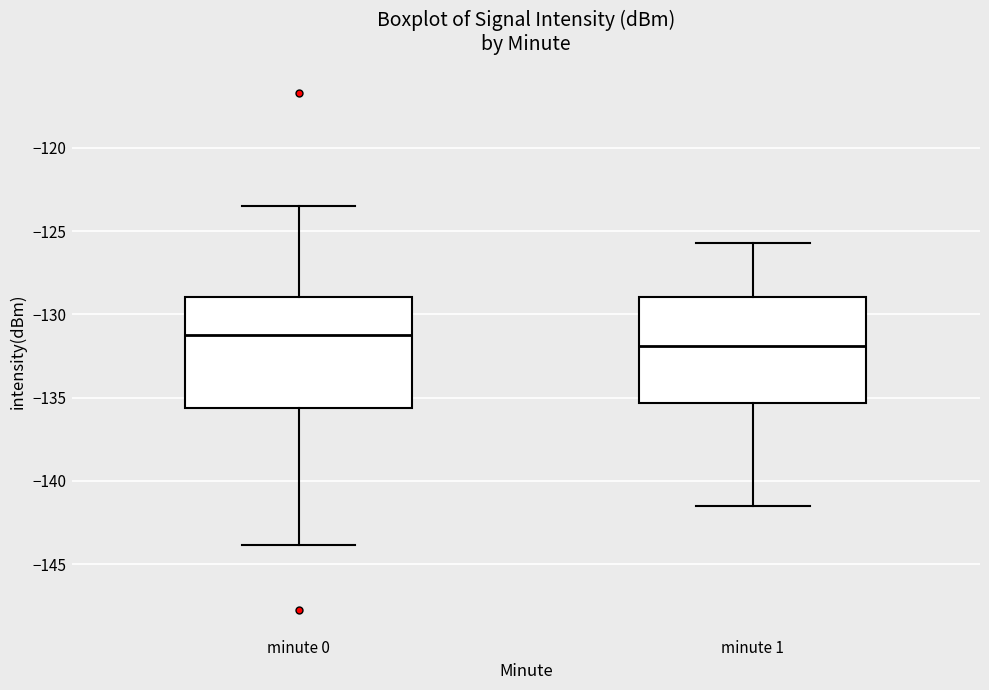

Reading left to right, read every box against the y-axis: the position of its median line, the range the box covers, and the ends of its whiskers. The values are not printed on the chart, so give them approximately, as read against the axis.

minute 0: median -131.0, box -135.5 to -129.0, whiskers -144.0 to -123.5
minute 1: median -132.0, box -135.5 to -129.0, whiskers -141.5 to -125.5